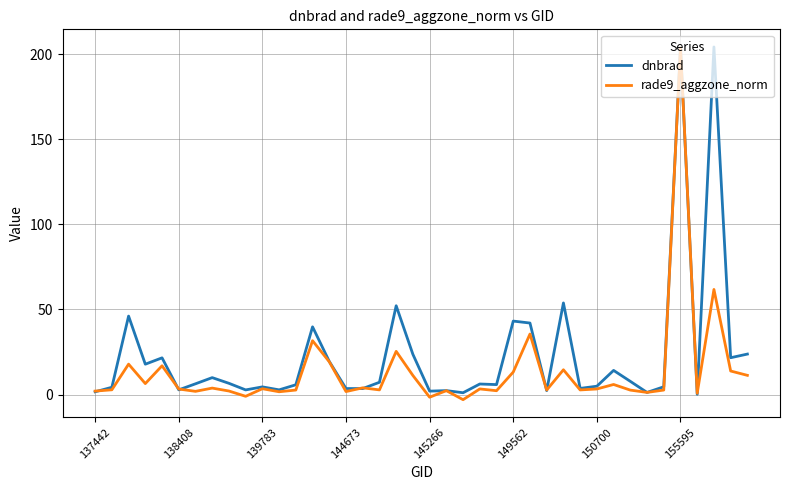

Which series ends up on top after the final intersection of dnbrad and rade9_aggzone_norm?

dnbrad